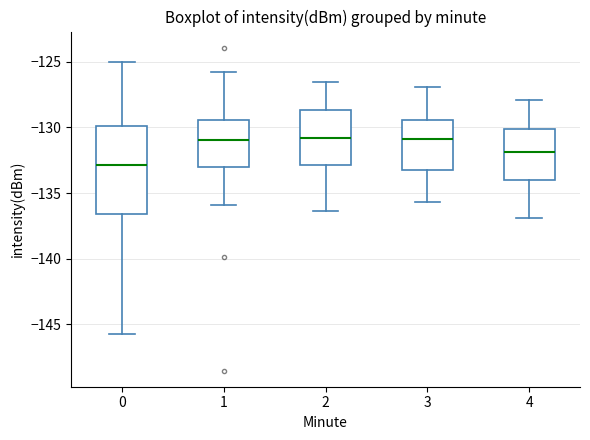

Reading left to right, transcribe this box plot: for each box, give where its median line is, the range the box spans, and where its two whiskers end, as read against the y-axis. The values are not printed on the chart, so give them approximately, as read against the axis.

0: median -133.0, box -136.5 to -130.0, whiskers -146.0 to -125.0
1: median -131.0, box -133.0 to -129.5, whiskers -136.0 to -125.5
2: median -131.0, box -133.0 to -128.5, whiskers -136.5 to -126.5
3: median -131.0, box -133.5 to -129.5, whiskers -135.5 to -127.0
4: median -132.0, box -134.0 to -130.0, whiskers -137.0 to -128.0